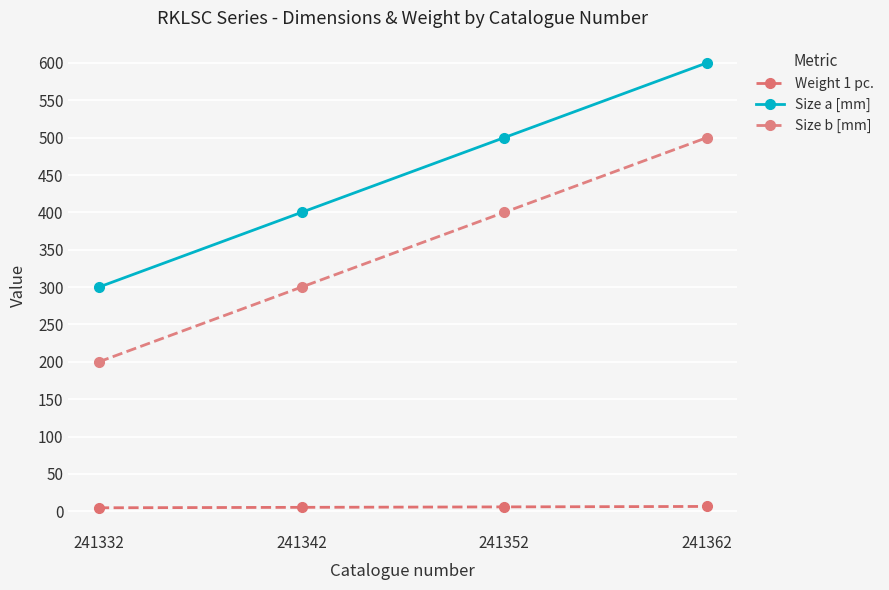

Count the number of categories in the chart.

4